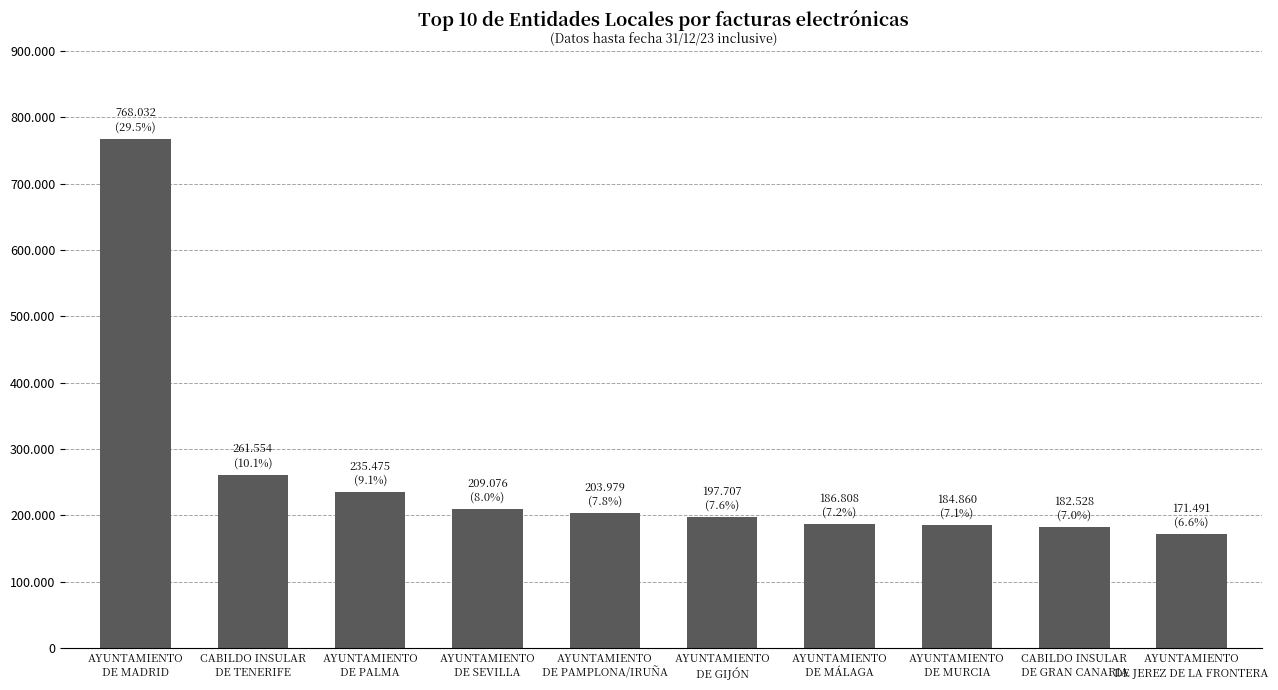

What is the difference between the maximum and second lowest values?

585504